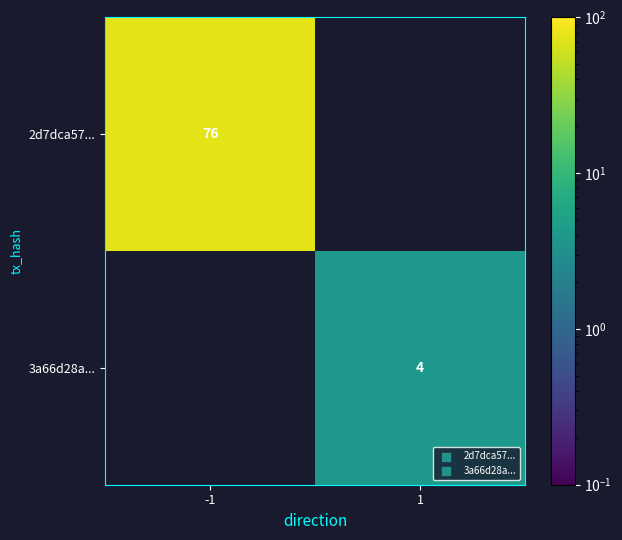

The value of 2d7dca57... at -1 is 76. True or false?

True